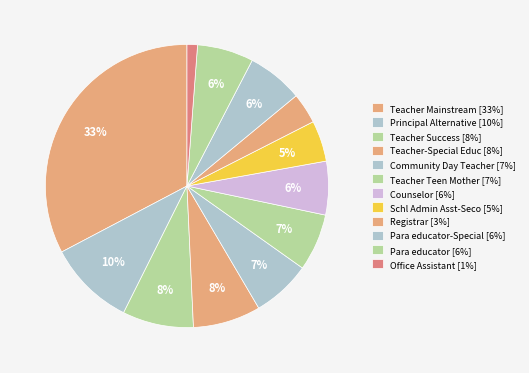

How many segments does this pie chart have?

12